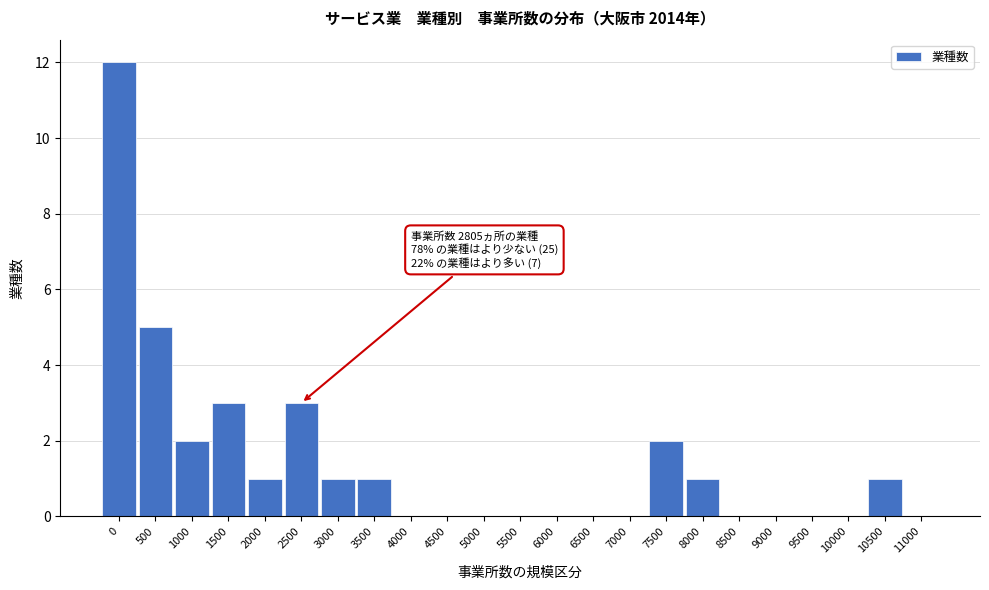

Reading left to right, transcribe all the data shown in this chart.

0=12	500=5	1000=2	1500=3	2000=1	2500=3	3000=1	3500=1	4000=0	4500=0	5000=0	5500=0	6000=0	6500=0	7000=0	7500=2	8000=1	8500=0	9000=0	9500=0	10000=0	10500=1	11000=0